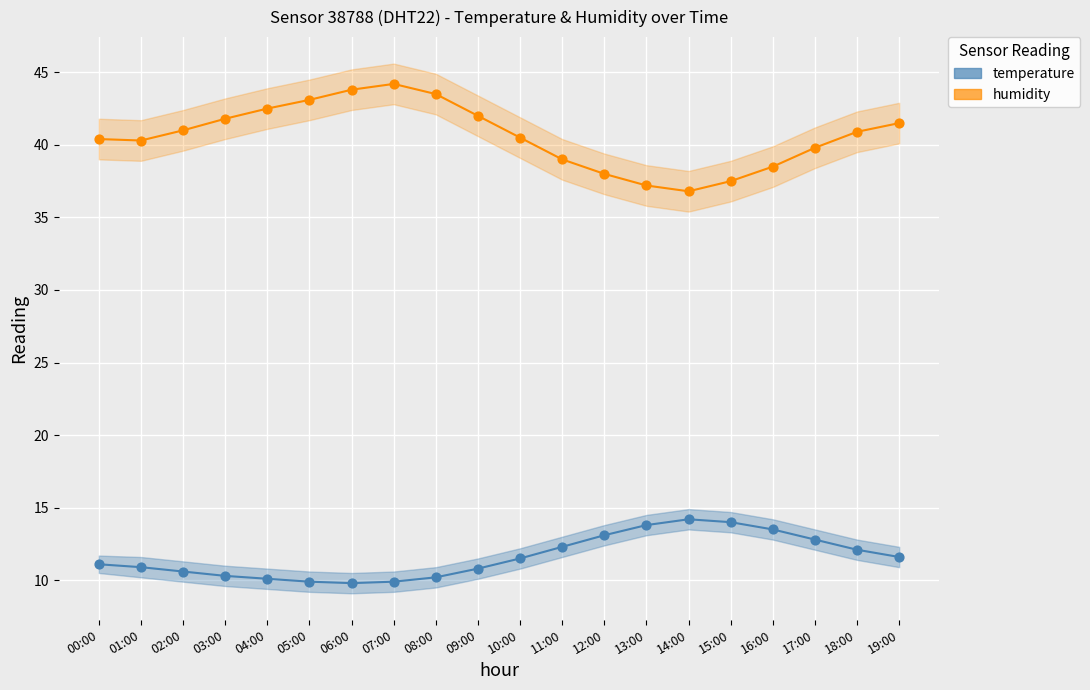

Which series reaches the maximum Y coordinate?

humidity